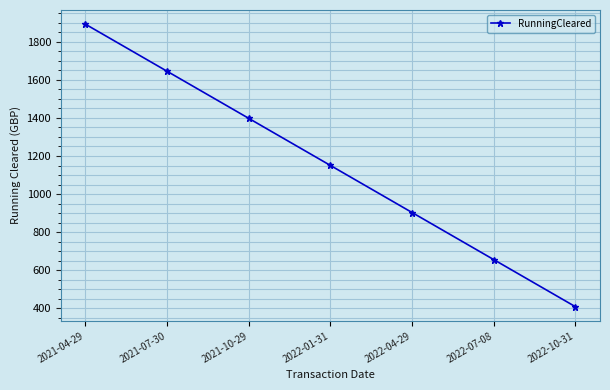

Rank the categories by value from lowest to highest.

2022-10-31, 2022-07-08, 2022-04-29, 2022-01-31, 2021-10-29, 2021-07-30, 2021-04-29